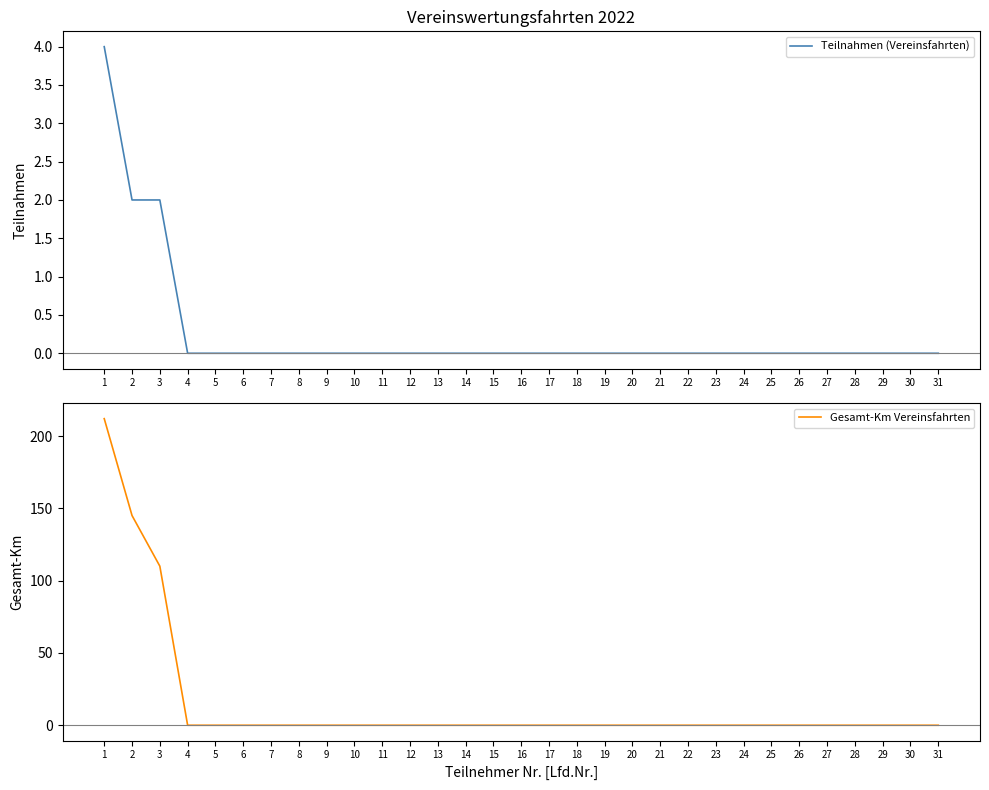

True or false: Teilnahmen (Vereinsfahrten) has more than 0 interior local peaks.

False